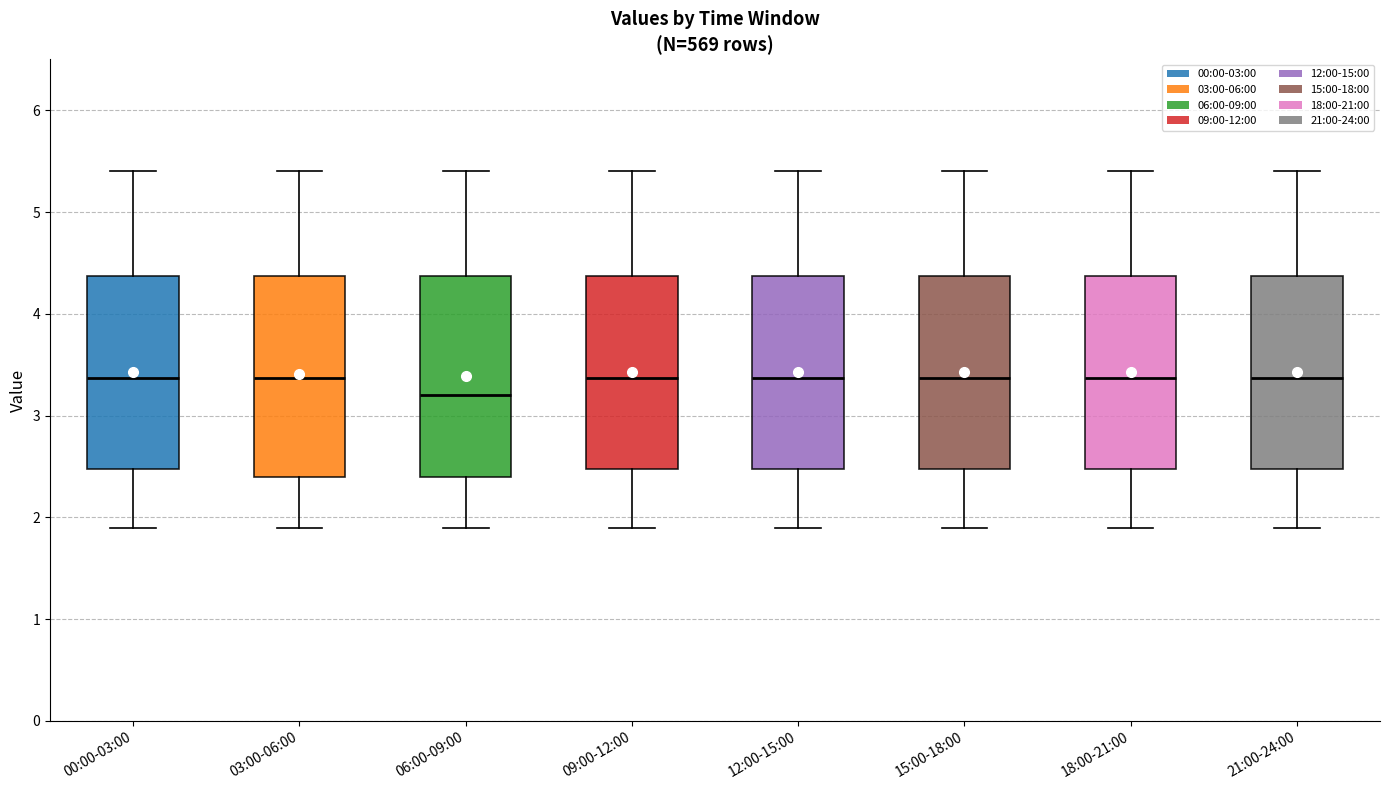

Reading left to right, transcribe this box plot: for each box, give where its median line is, the range the box spans, and where its two whiskers end, as read against the y-axis. The values are not printed on the chart, so give them approximately, as read against the axis.

00:00-03:00: median 3.4, box 2.5 to 4.4, whiskers 1.9 to 5.4
03:00-06:00: median 3.4, box 2.4 to 4.4, whiskers 1.9 to 5.4
06:00-09:00: median 3.2, box 2.4 to 4.4, whiskers 1.9 to 5.4
09:00-12:00: median 3.4, box 2.5 to 4.4, whiskers 1.9 to 5.4
12:00-15:00: median 3.4, box 2.5 to 4.4, whiskers 1.9 to 5.4
15:00-18:00: median 3.4, box 2.5 to 4.4, whiskers 1.9 to 5.4
18:00-21:00: median 3.4, box 2.5 to 4.4, whiskers 1.9 to 5.4
21:00-24:00: median 3.4, box 2.5 to 4.4, whiskers 1.9 to 5.4